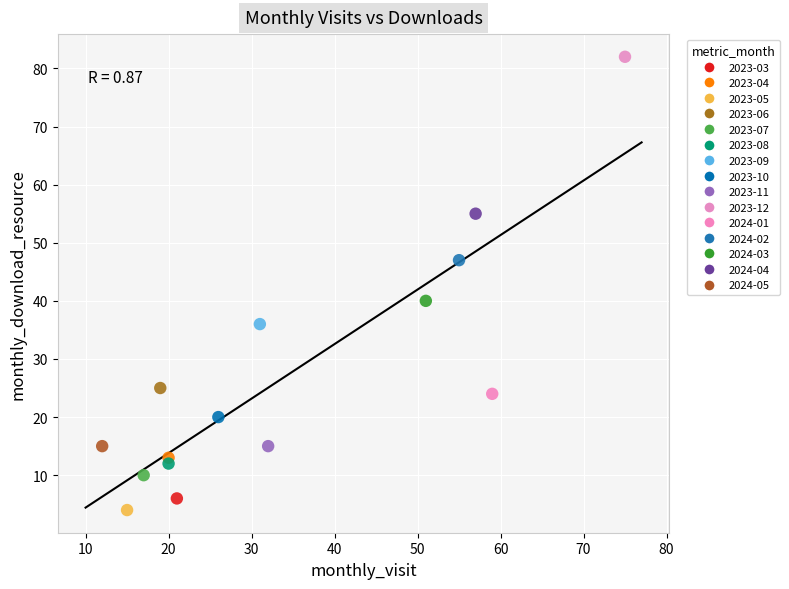

What are all the series names shown in the legend?

2023-03, 2023-04, 2023-05, 2023-06, 2023-07, 2023-08, 2023-09, 2023-10, 2023-11, 2023-12, 2024-01, 2024-02, 2024-03, 2024-04, 2024-05